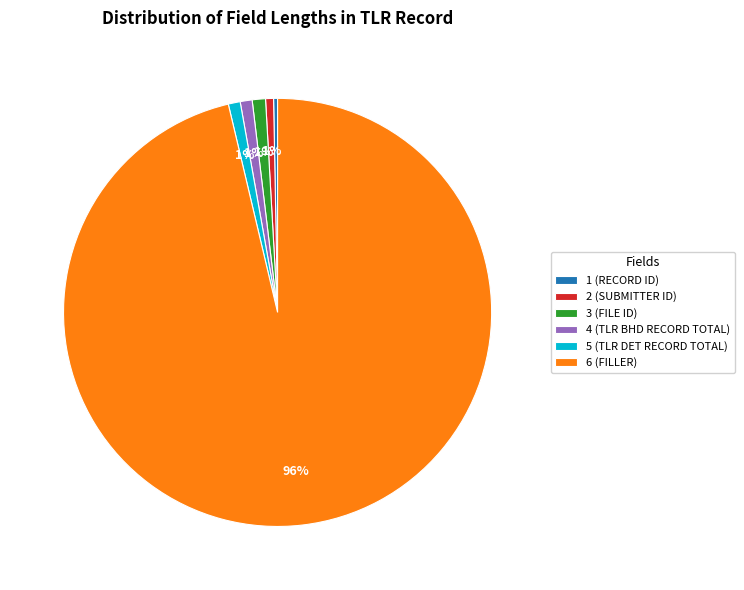

True or false: 1 (RECORD ID) accounts for 0% of the total.

True